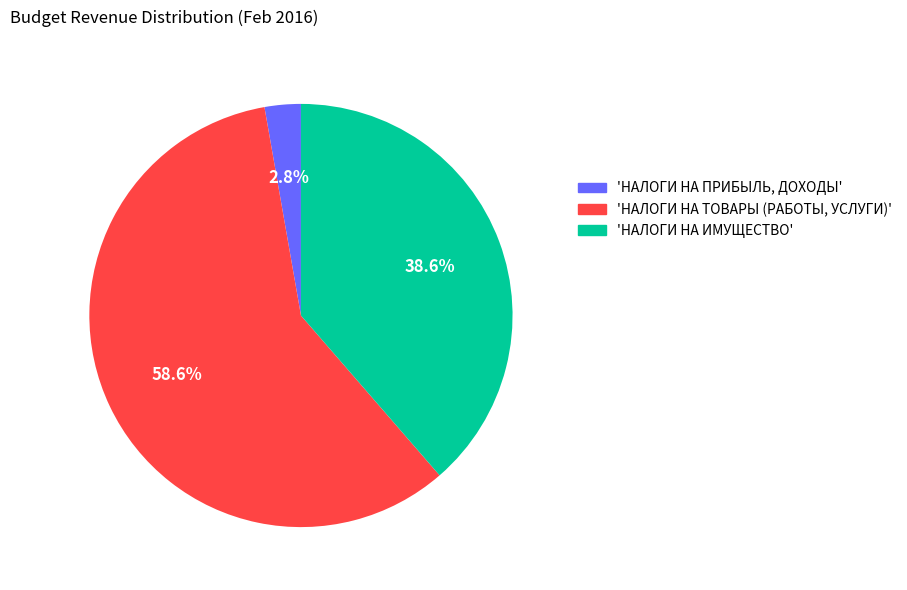

Rank the categories by value from lowest to highest.

'НАЛОГИ НА ПРИБЫЛЬ, ДОХОДЫ', 'НАЛОГИ НА ИМУЩЕСТВО', 'НАЛОГИ НА ТОВАРЫ (РАБОТЫ, УСЛУГИ)'